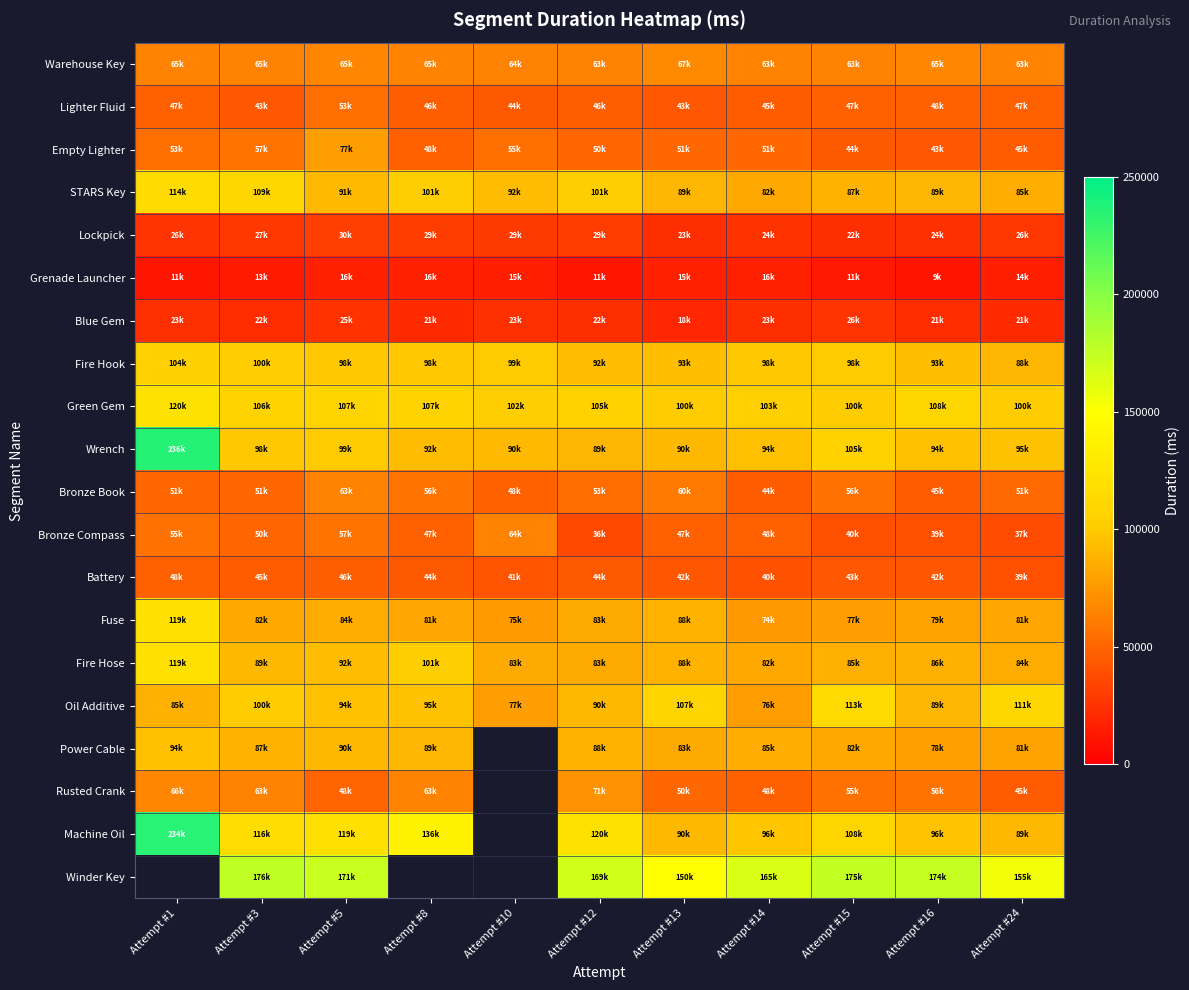

What is the maximum value shown in the chart?

236288.0